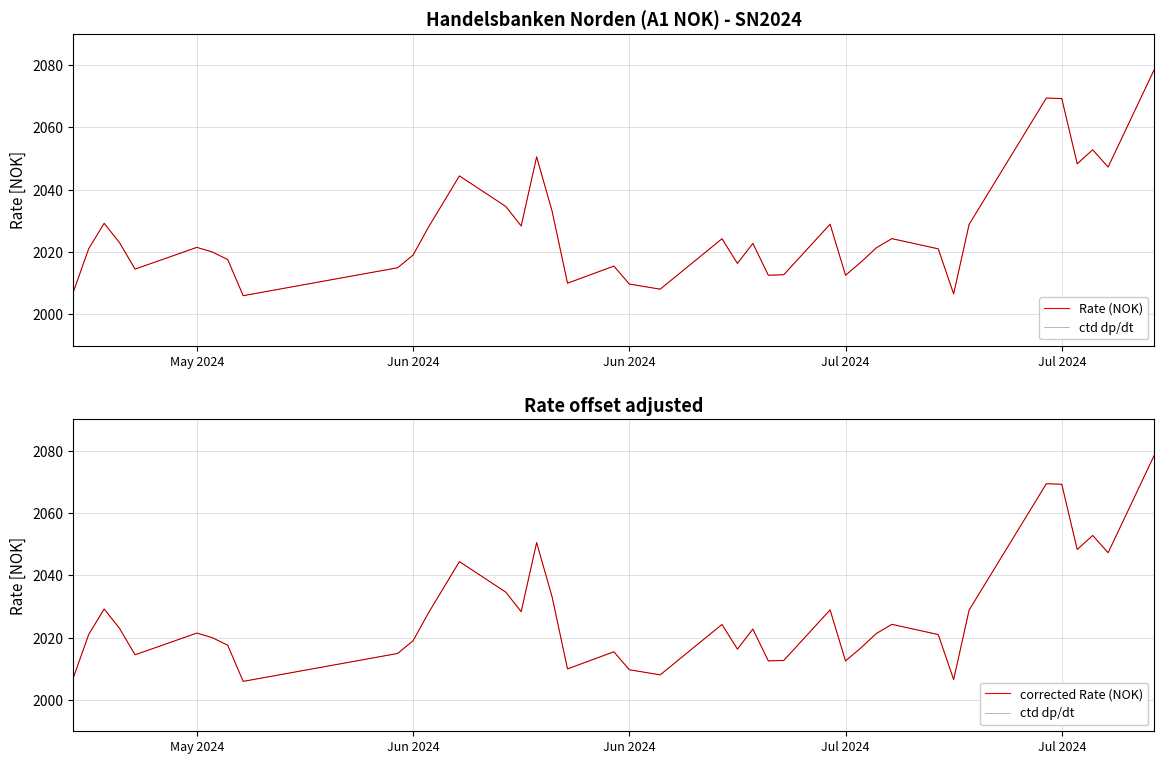

At how many categories does at least one series exceed 2023?

17